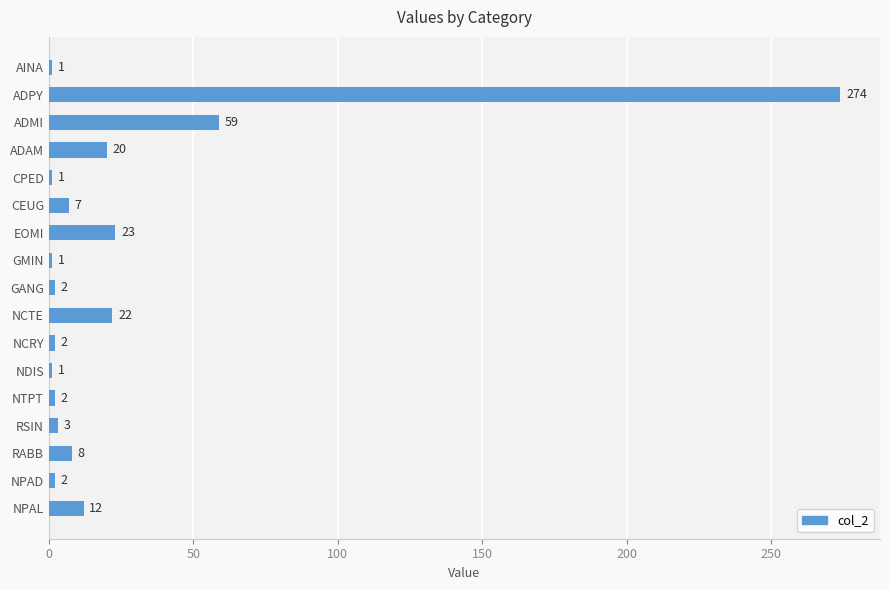

What is the value of the 5th bar from the top?

1